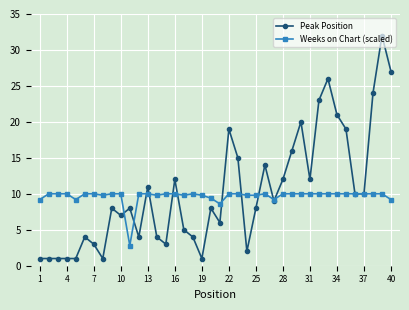

Reading left to right, transcribe all the data shown in this chart.

Peak Position: 1.0	1.0	1.0	1.0	1.0	4.0	3.0	1.0	8.0	7.0	8.0	4.0	11.0	4.0	3.0	12.0	5.0	4.0	1.0	8.0	6.0	19.0	15.0	2.0	8.0	14.0	9.0	12.0	16.0	20.0	12.0	23.0	26.0	21.0	19.0	10.0	10.0	24.0	32.0	27.0
Weeks on Chart (scaled): 9.2	10.0	10.0	10.0	9.2	10.0	10.0	9.8	10.0	10.0	2.8	10.0	10.0	9.8	10.0	10.0	9.8	10.0	9.8	9.4	8.6	10.0	10.0	9.8	9.8	10.0	9.2	10.0	10.0	10.0	10.0	10.0	10.0	10.0	10.0	10.0	10.0	10.0	10.0	9.2